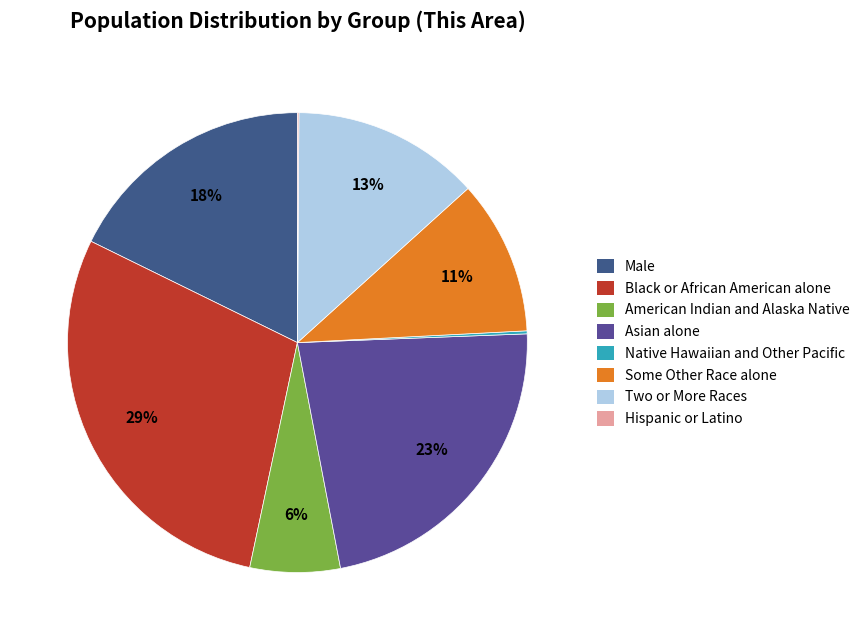

True or false: Hispanic or Latino accounts for 1% of the total.

False